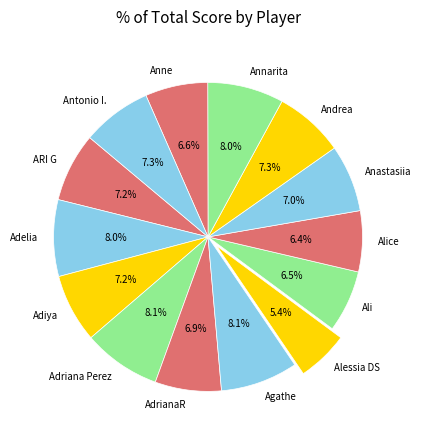

Does Adiya account for over 50% of the chart?

No